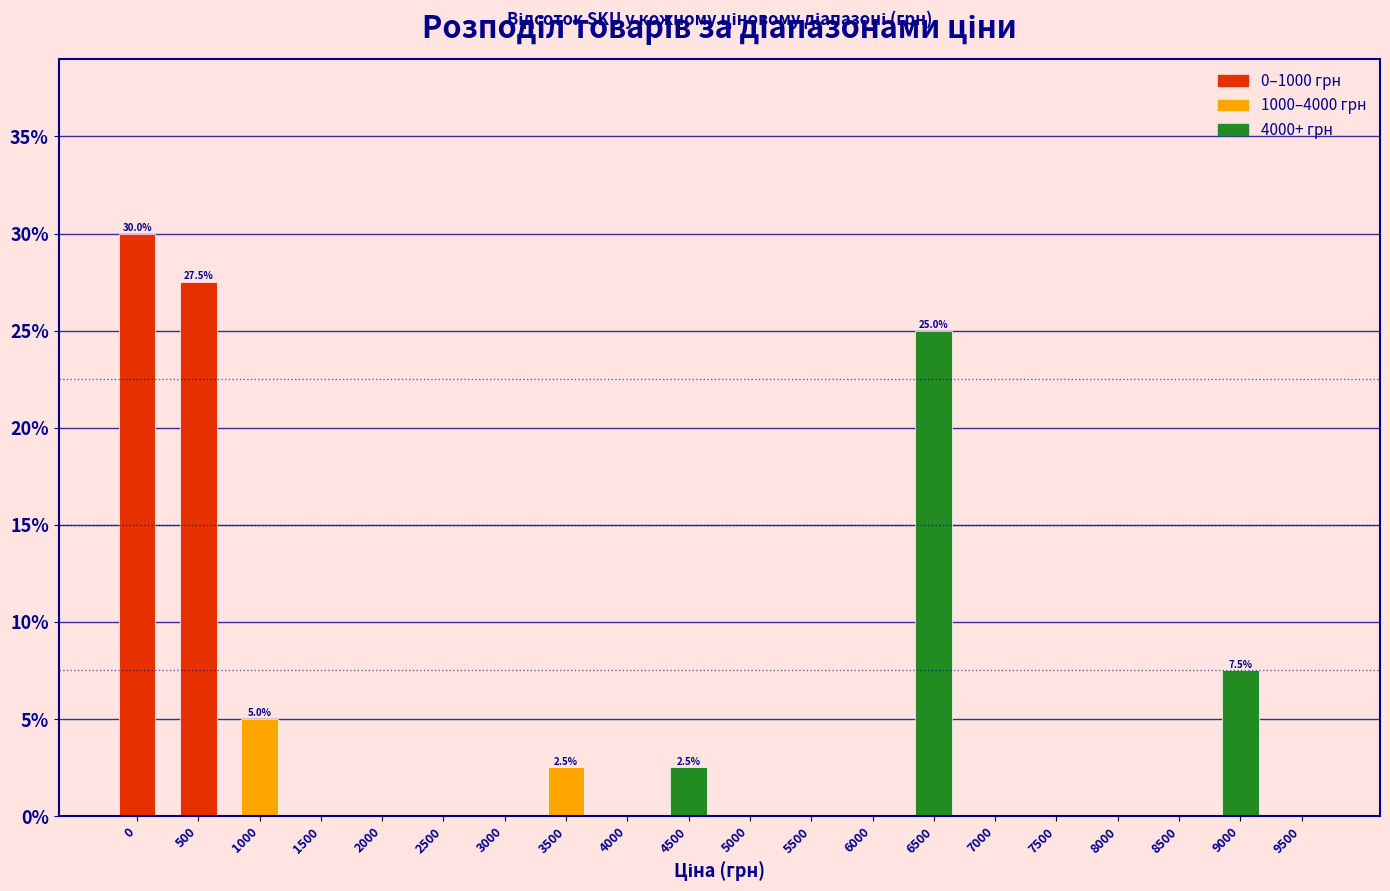

Reading left to right, extract all data points from this chart.

0=30.0	500=27.5	1000=5.0	1500=0.0	2000=0.0	2500=0.0	3000=0.0	3500=2.5	4000=0.0	4500=2.5	5000=0.0	5500=0.0	6000=0.0	6500=25.0	7000=0.0	7500=0.0	8000=0.0	8500=0.0	9000=7.5	9500=0.0